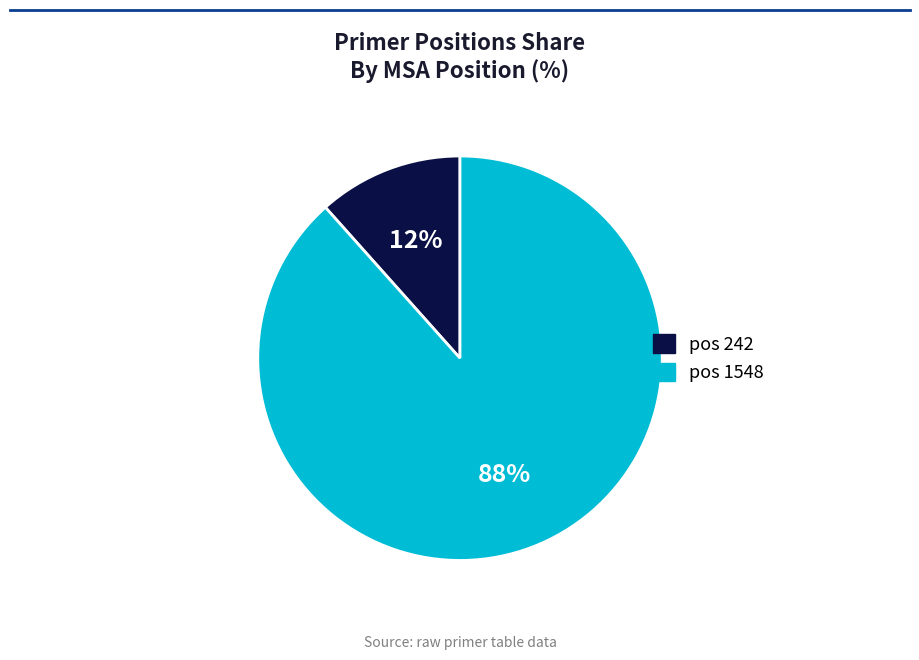

To the nearest percent, what is the average slice percentage?

50%